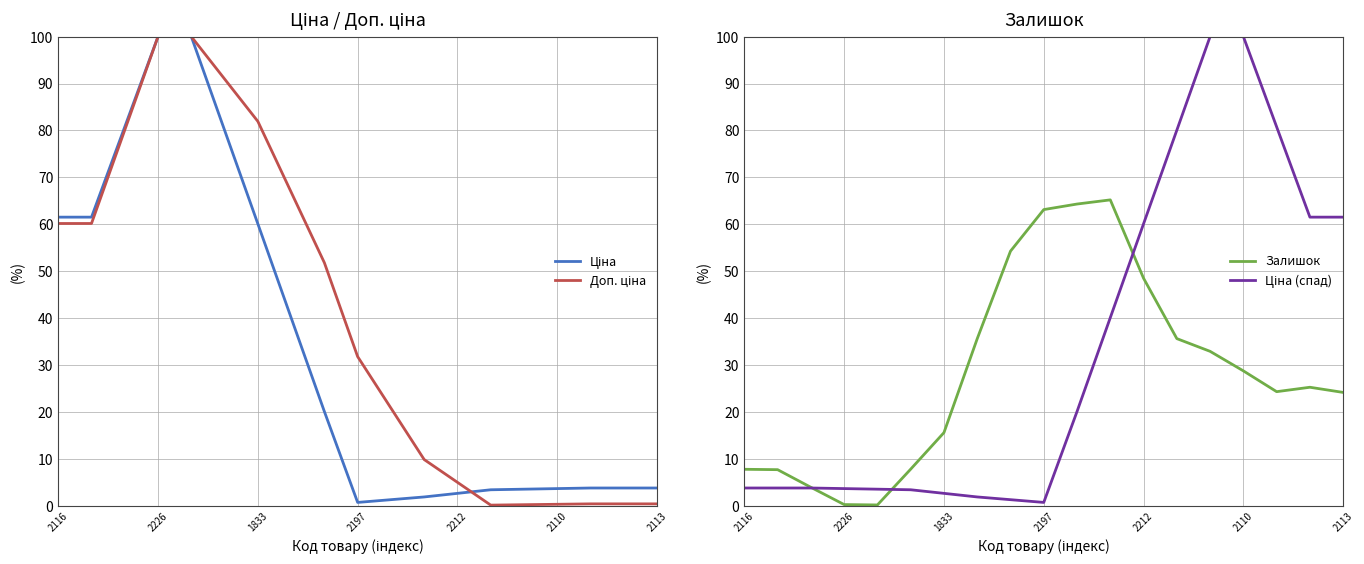

How many intersections are there between Ціна and Залишок?

1